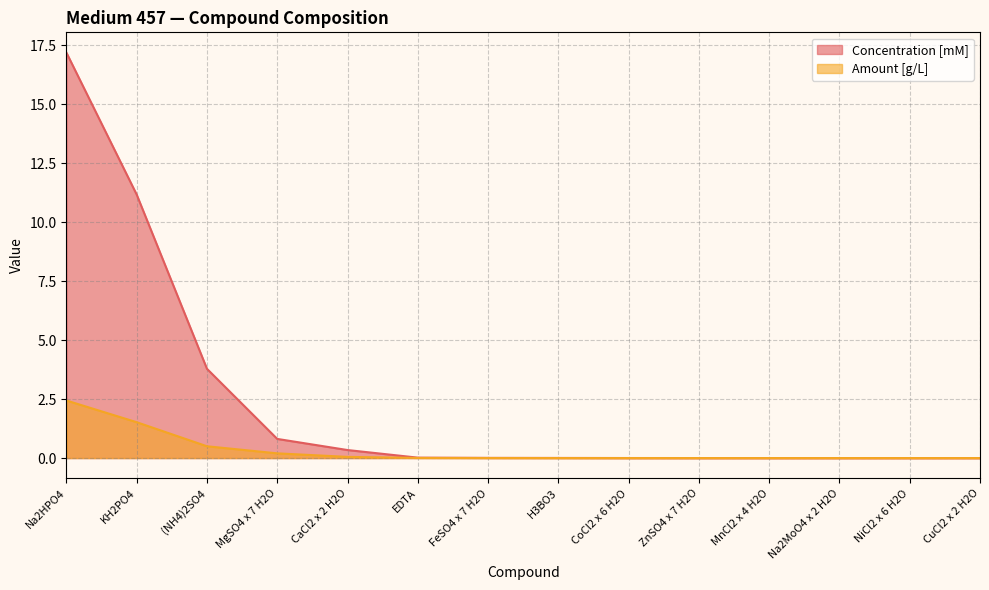

Which series has the largest total across all categories?

Concentration [mM]